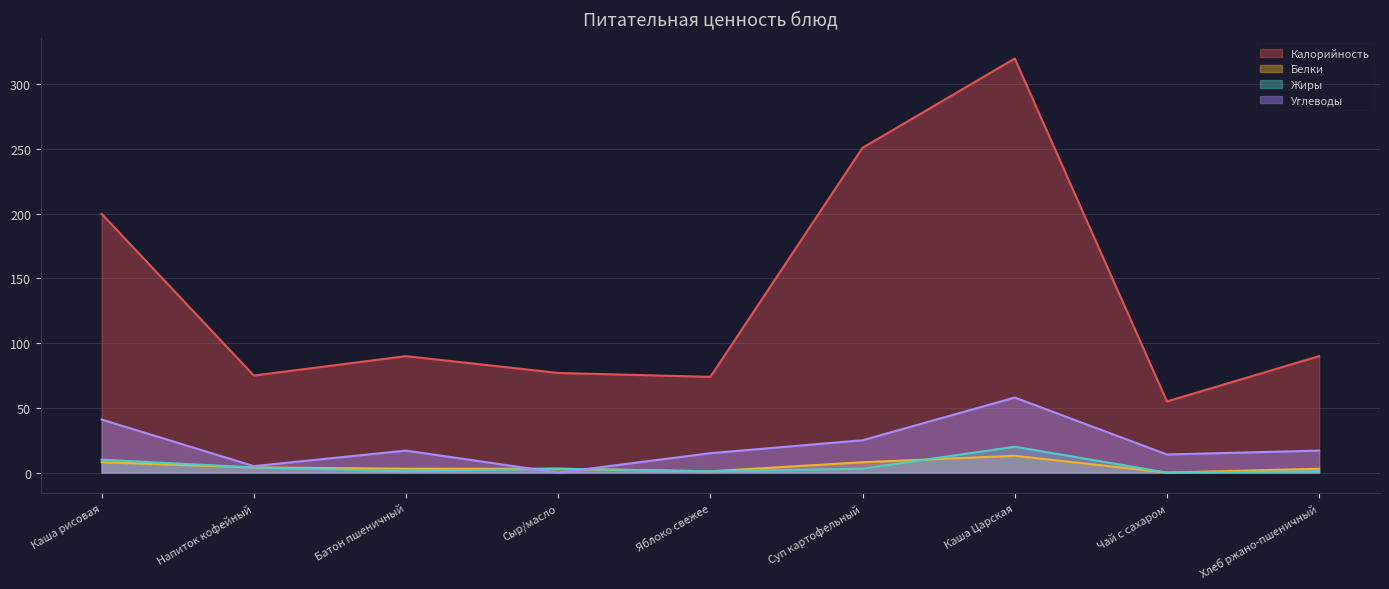

What value does the Белки series have at Сыр/масло?

3